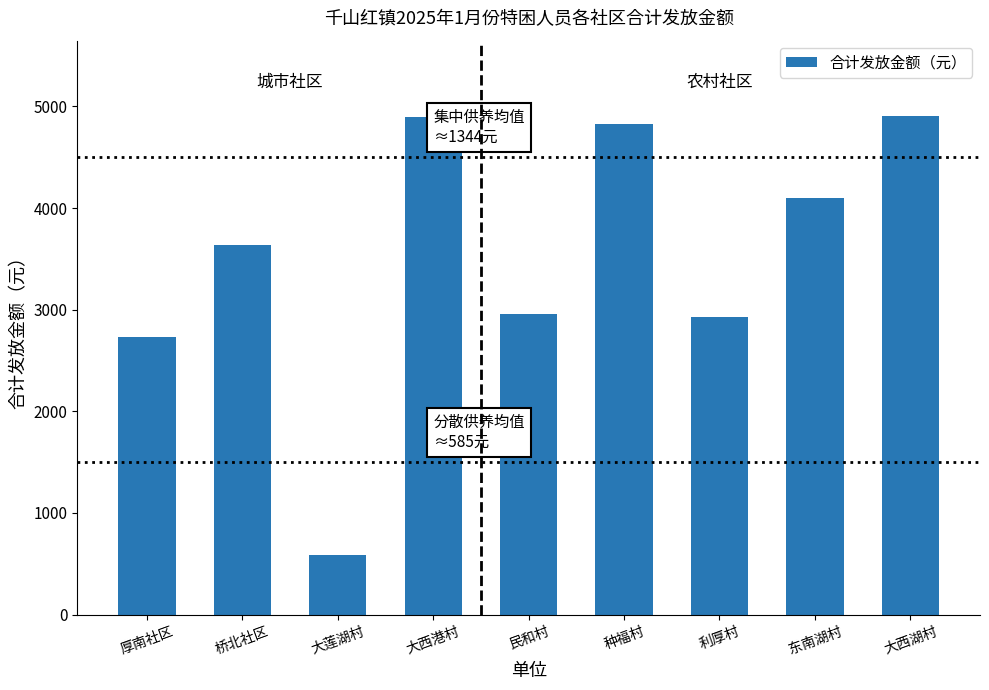

Which has a higher value, 厚南社区 or 桥北社区?

桥北社区